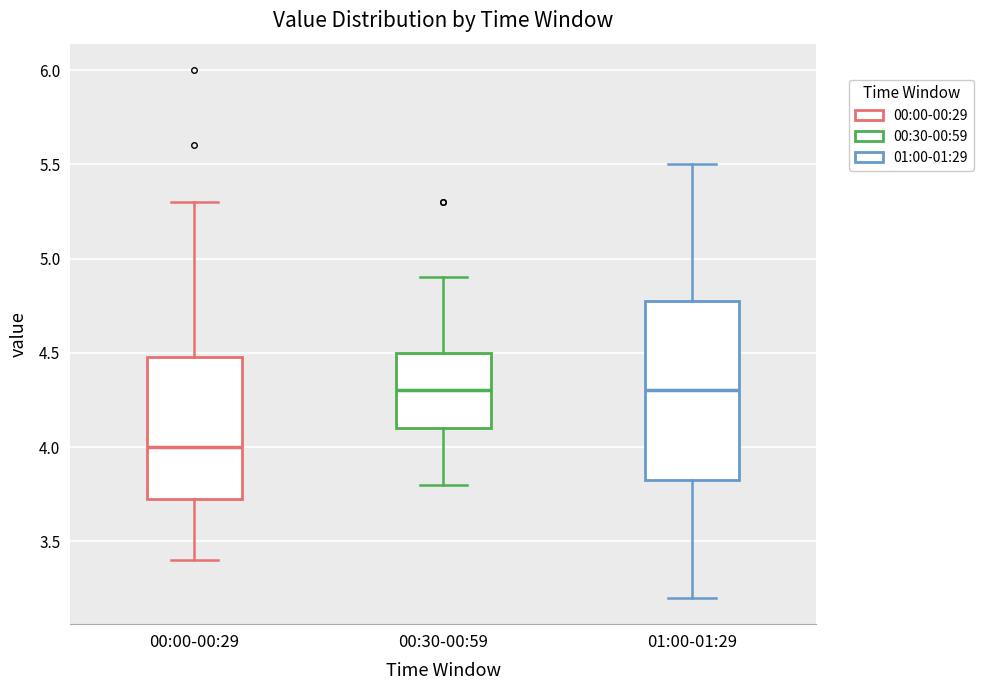

Which box's median line is the lowest?

00:00-00:29